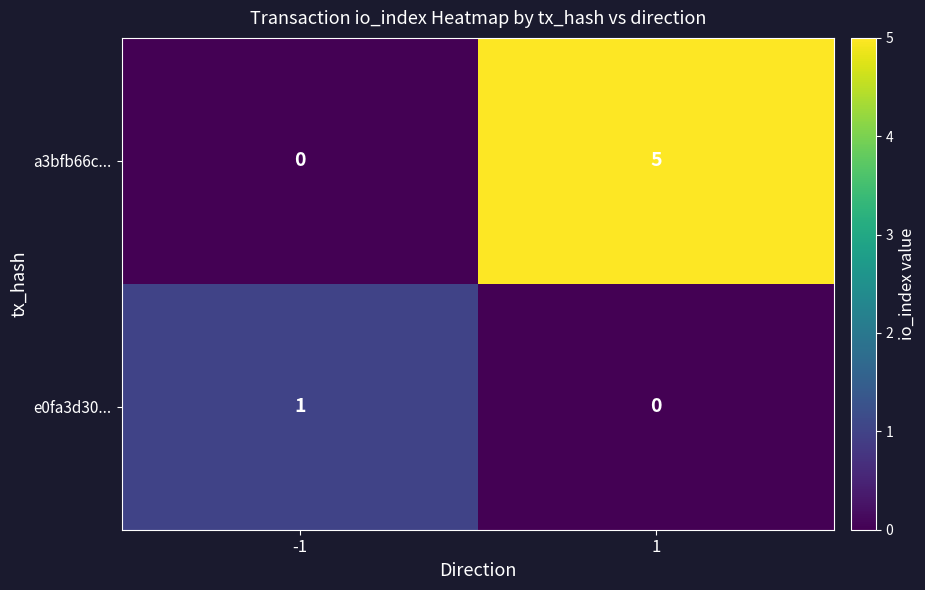

Read the a3bfb66c... value at 1.

5